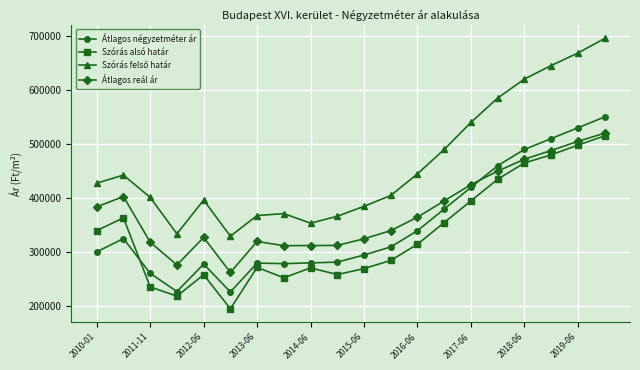

What is the maximum value for Átlagos négyzetméter ár?

550000